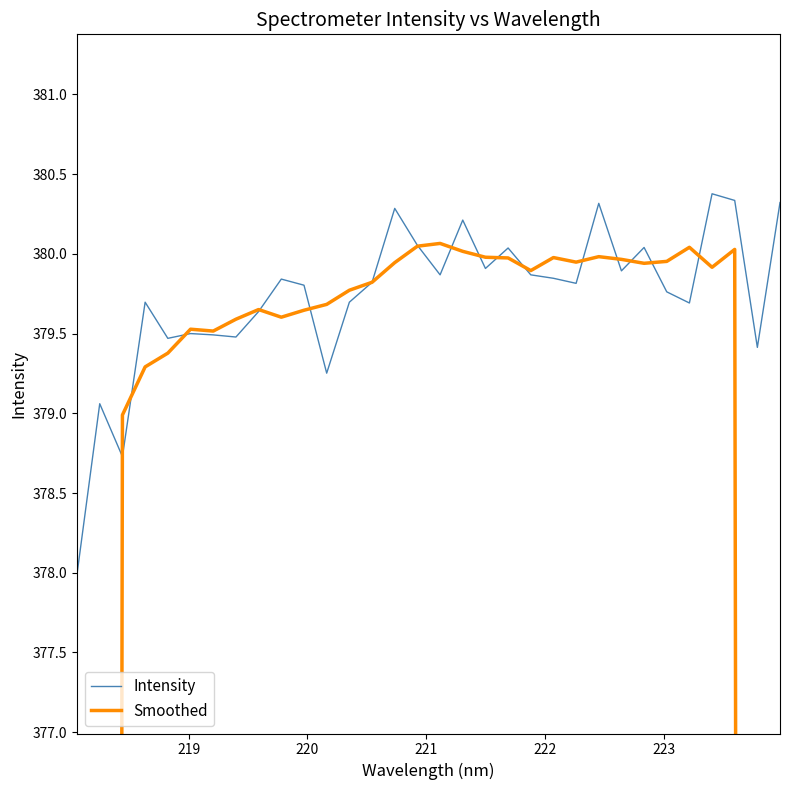

After their last crossing, which series has the higher values: Intensity or Smoothed?

Intensity